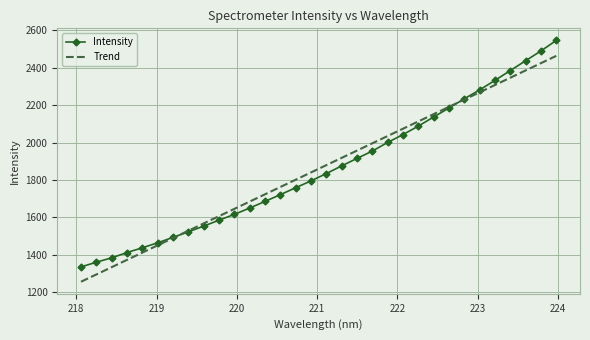

What is the maximum value for Trend?

2463.6